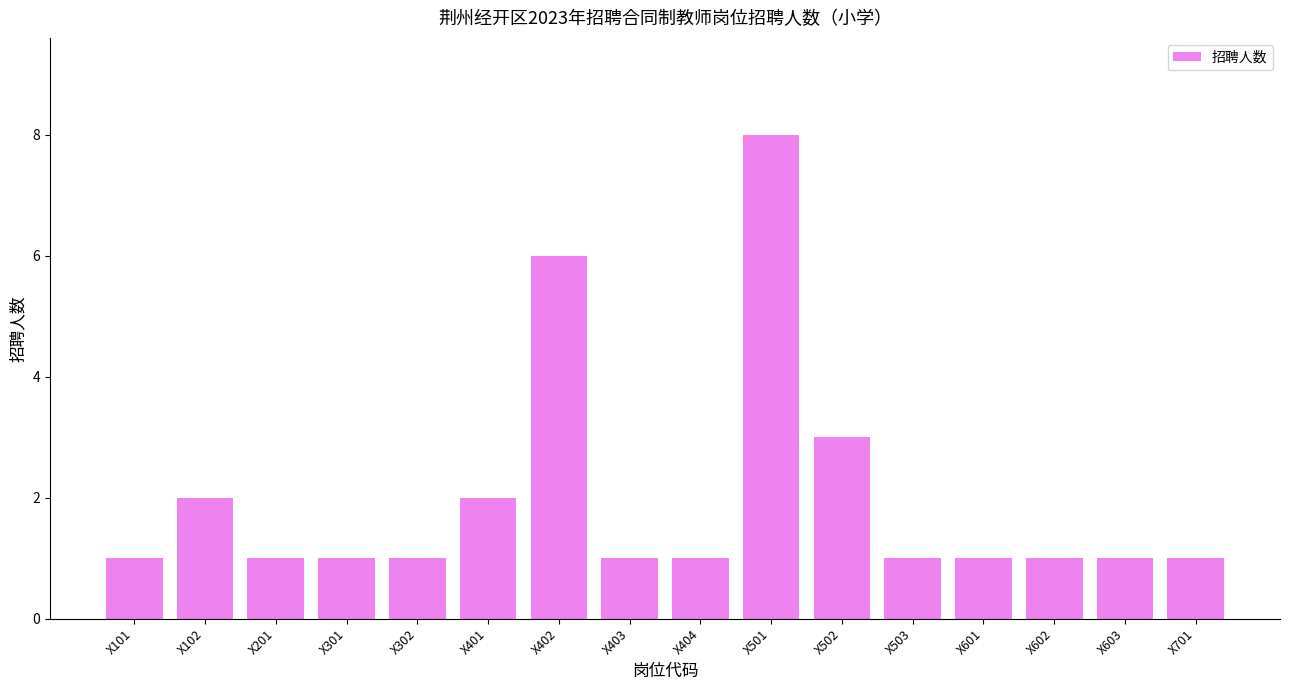

Reading left to right, extract all data points from this chart.

X101=1	X102=2	X201=1	X301=1	X302=1	X401=2	X402=6	X403=1	X404=1	X501=8	X502=3	X503=1	X601=1	X602=1	X603=1	X701=1